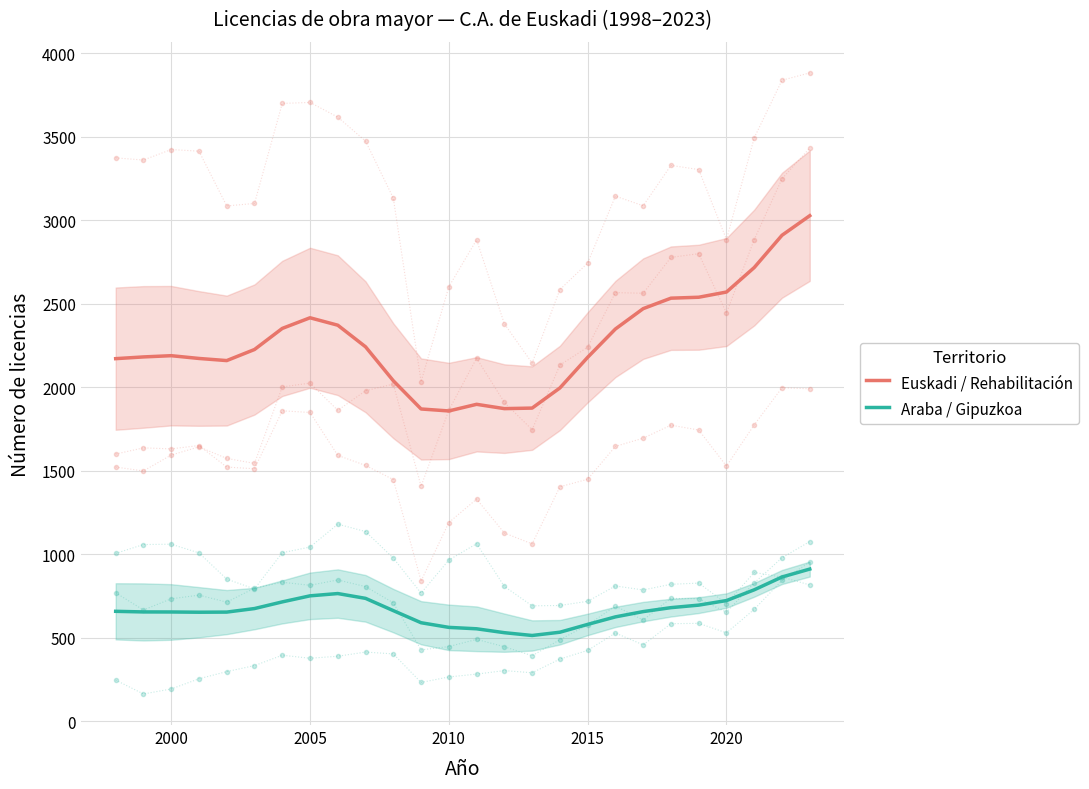

True or false: Araba / Gipuzkoa and Euskadi / Rehabilitación cross at least once.

False